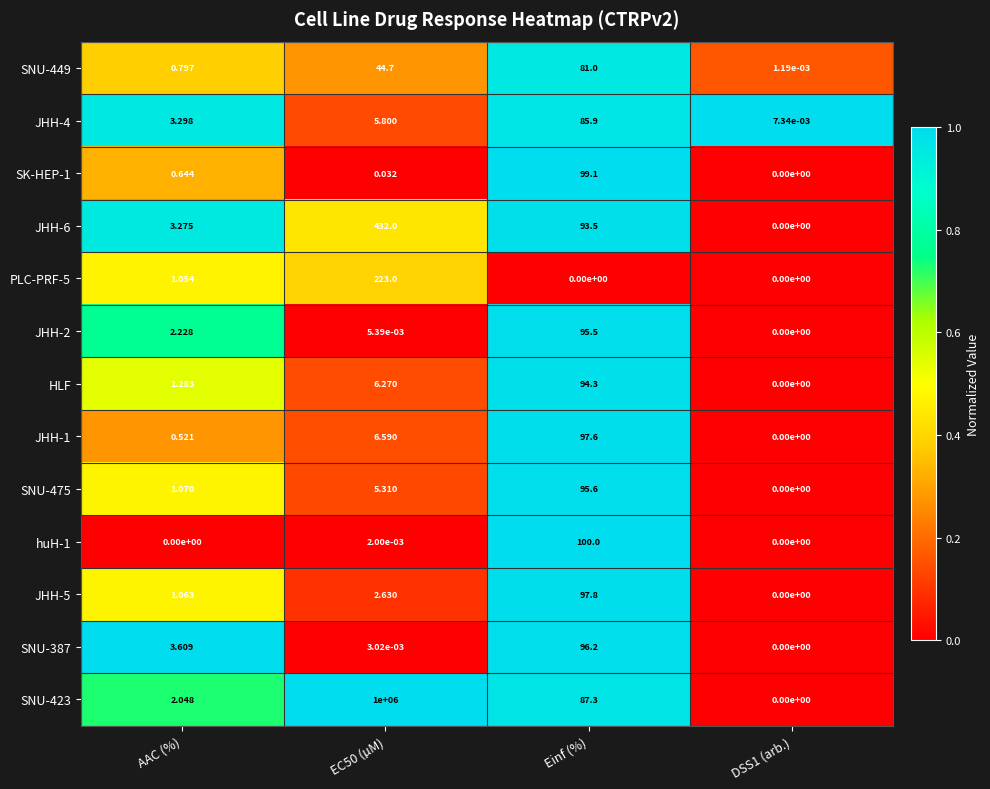

At which label is JHH-2 closest to 47?

AAC (%)